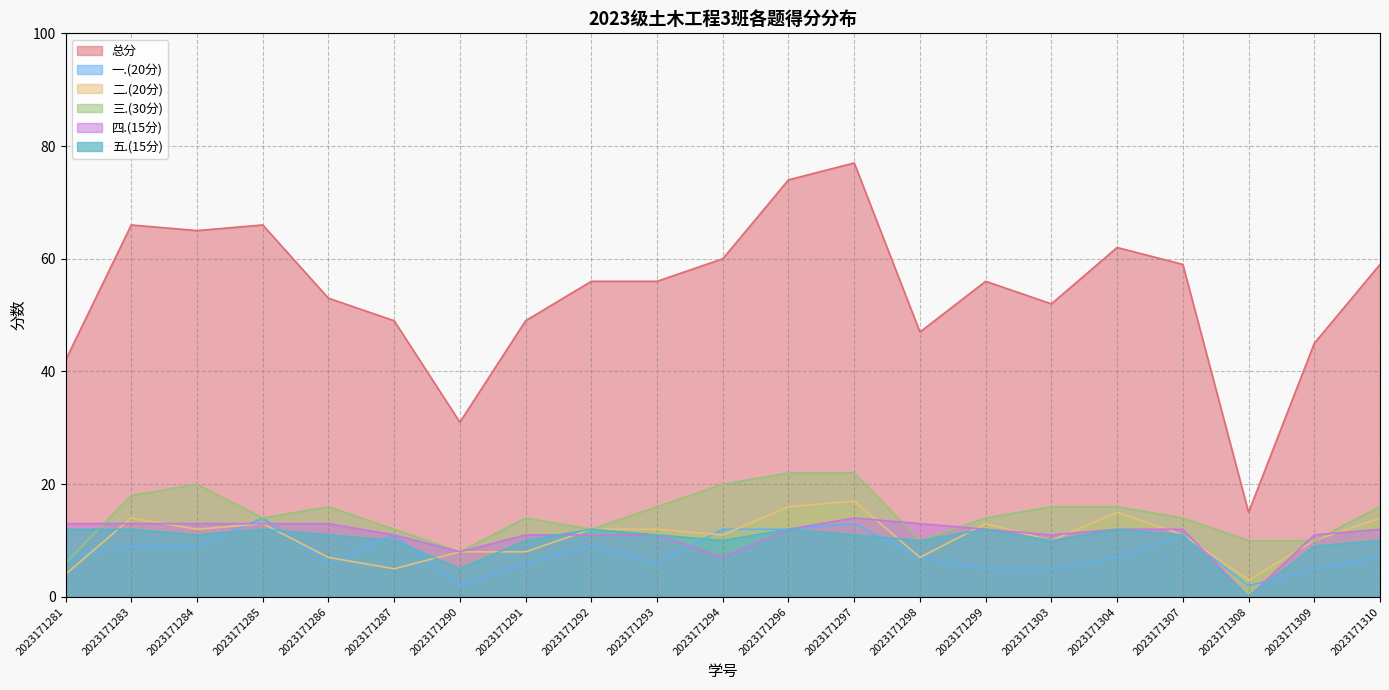

In 二.(20分), how many points are higher than both neighbors (excluding endpoints)?

5